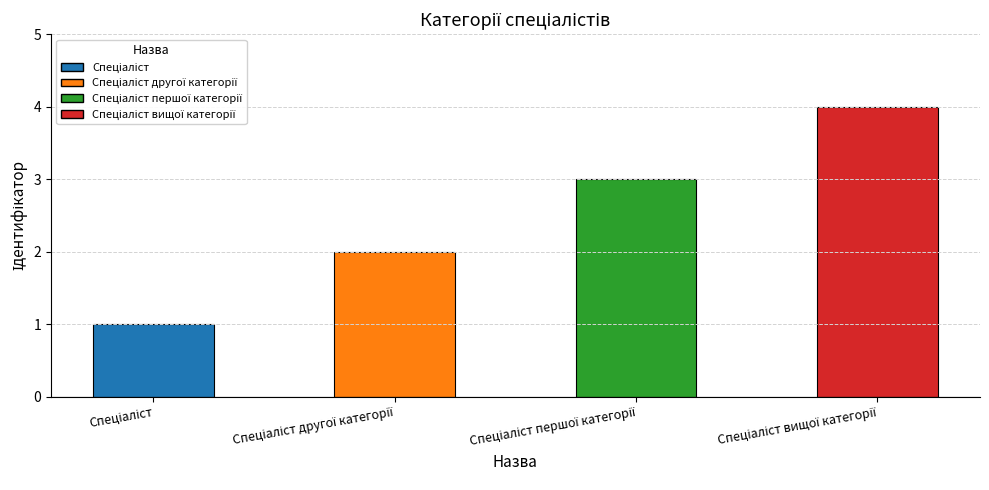

What is the difference between the maximum and minimum values?

3